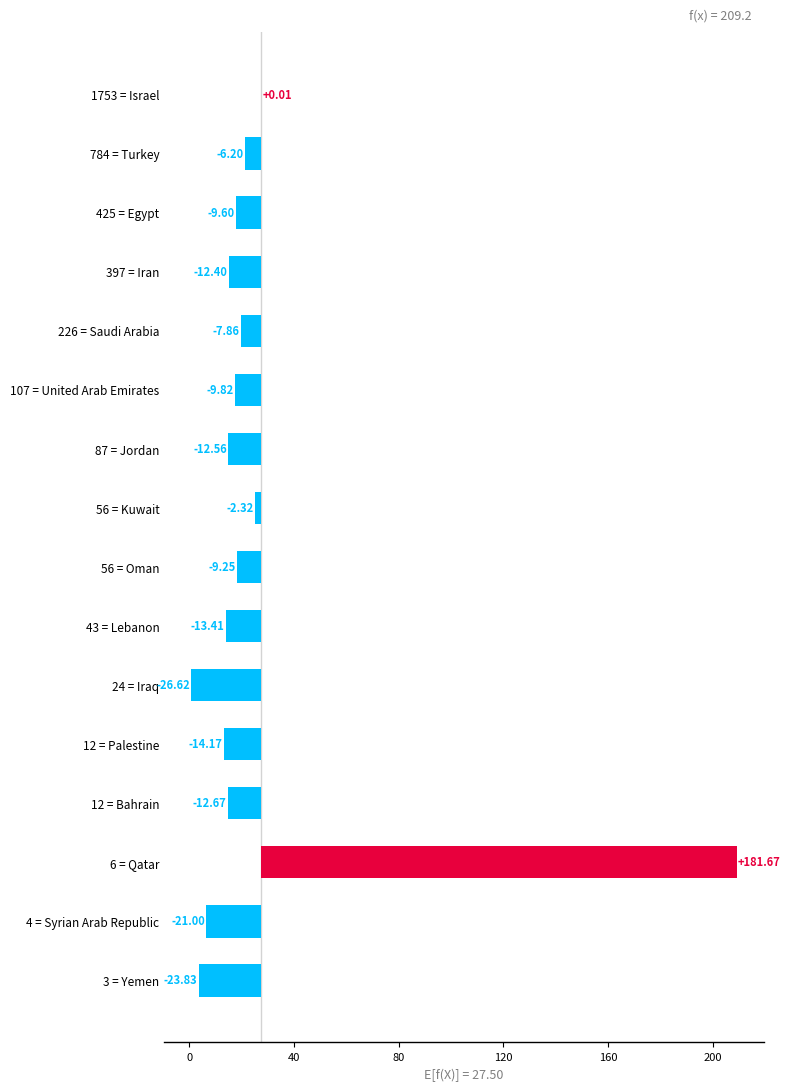

The chart shows a value of -3.3 at 56 = Kuwait. True or false?

False